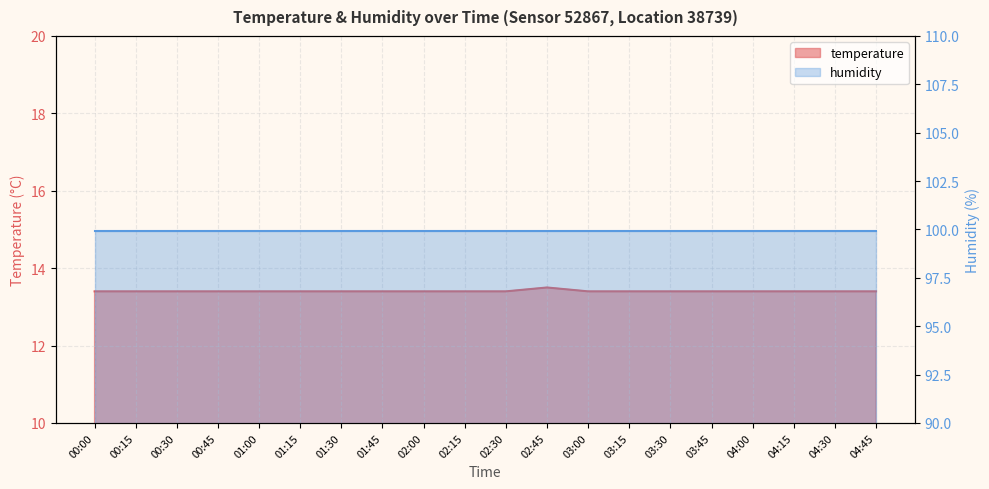

True or false: the data shows 13.4 at 03:30.

True